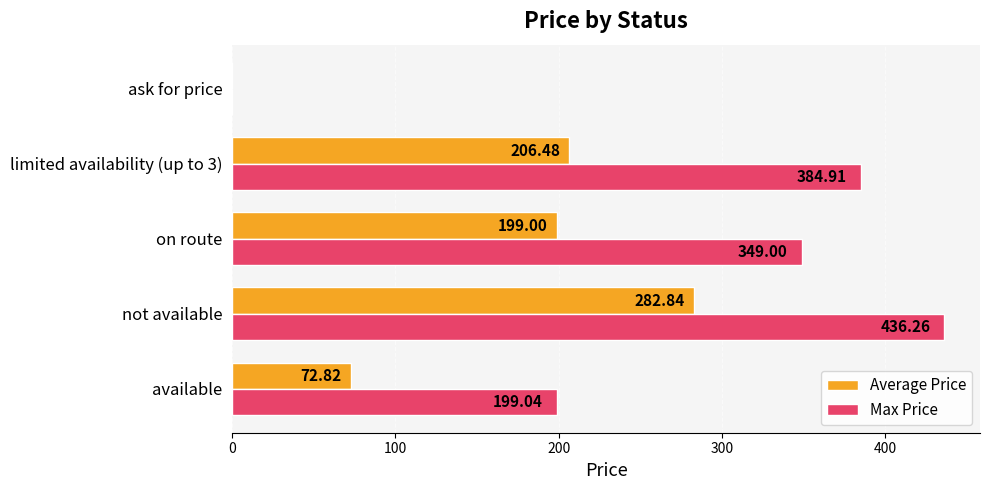

What is the total value across all series at available?

271.9